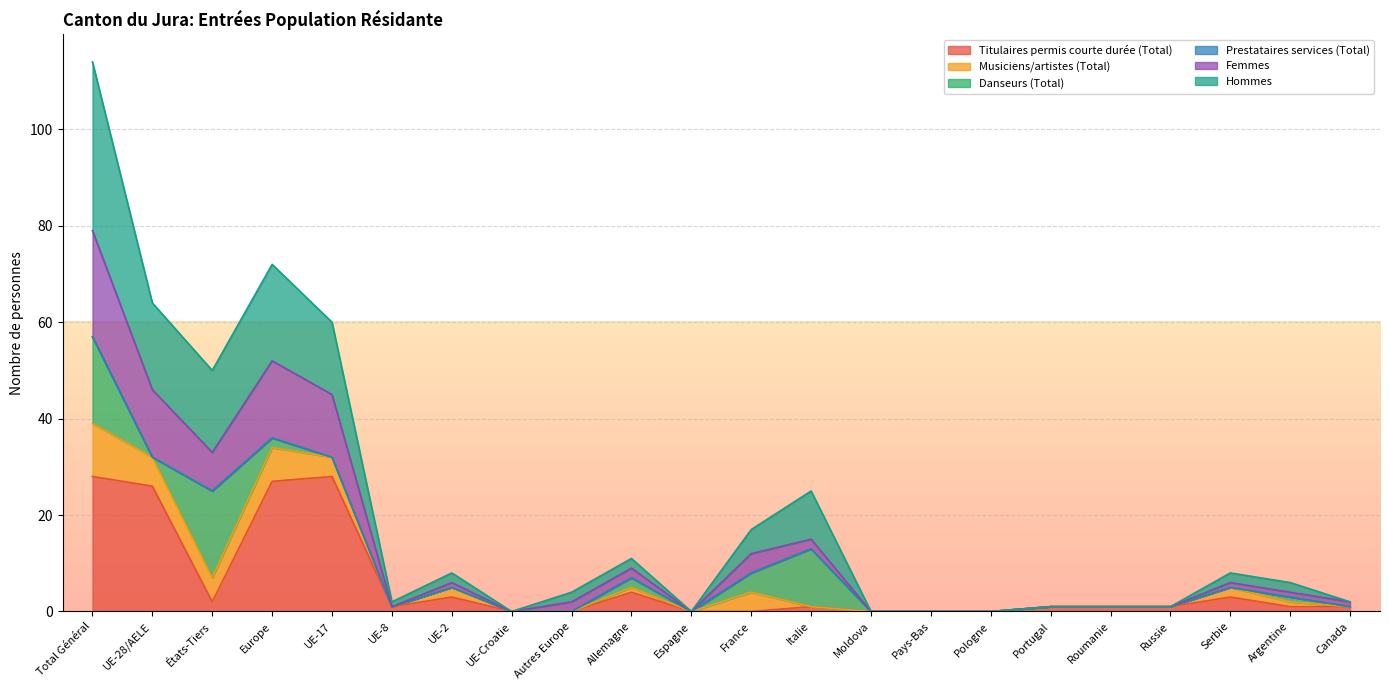

At which category is the sum across all series the highest?

Total Général